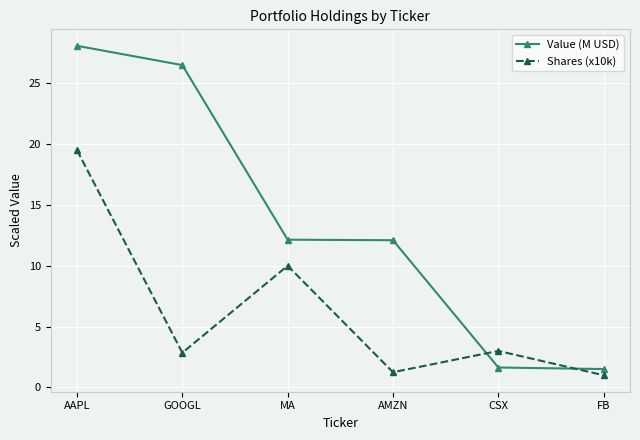

Does the chart have visible grid lines?

Yes